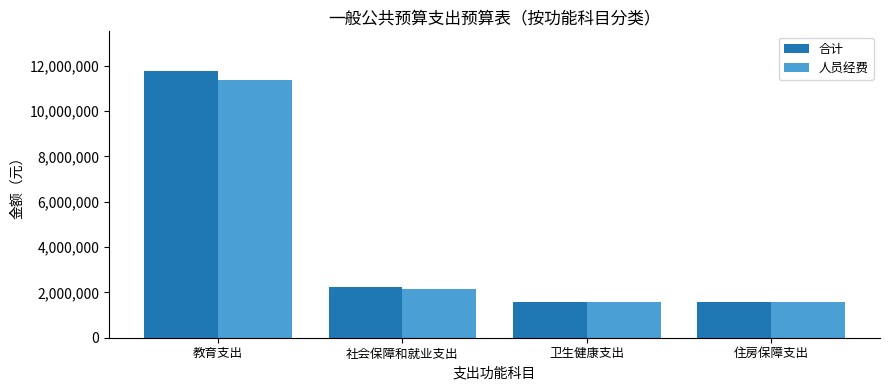

Does the chart contain stacked bars?

No